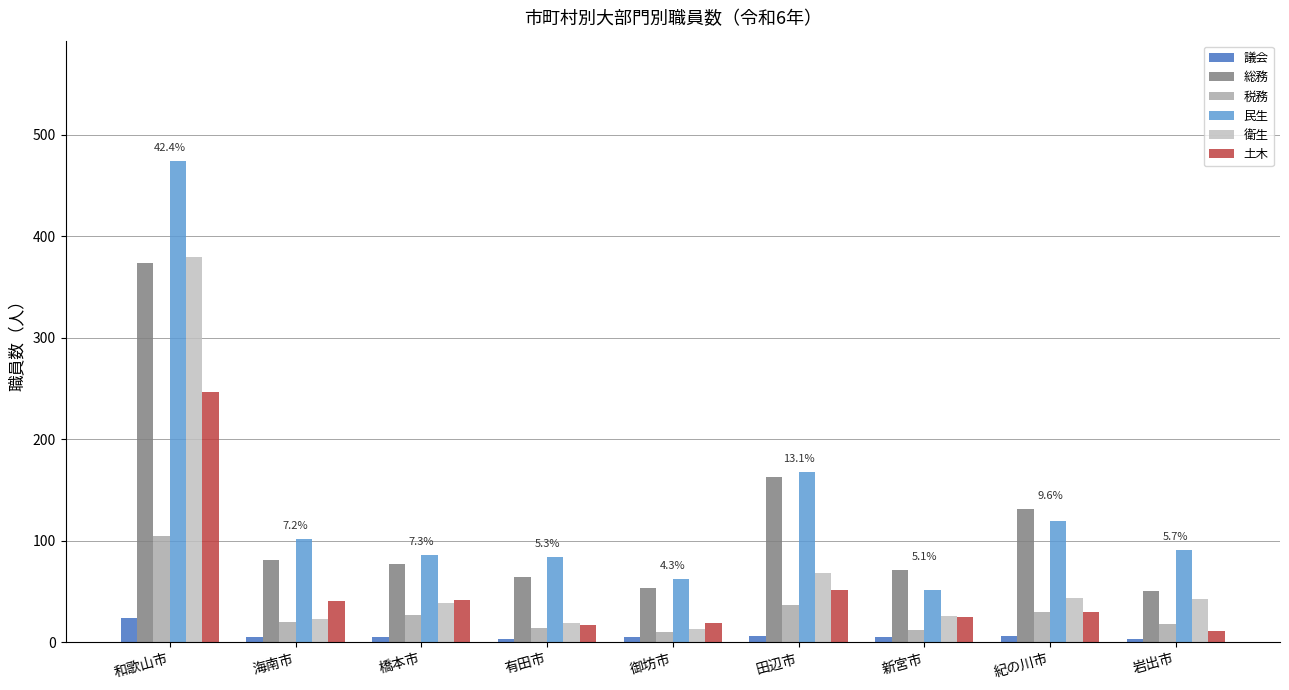

At which category is the sum across all series the highest?

和歌山市